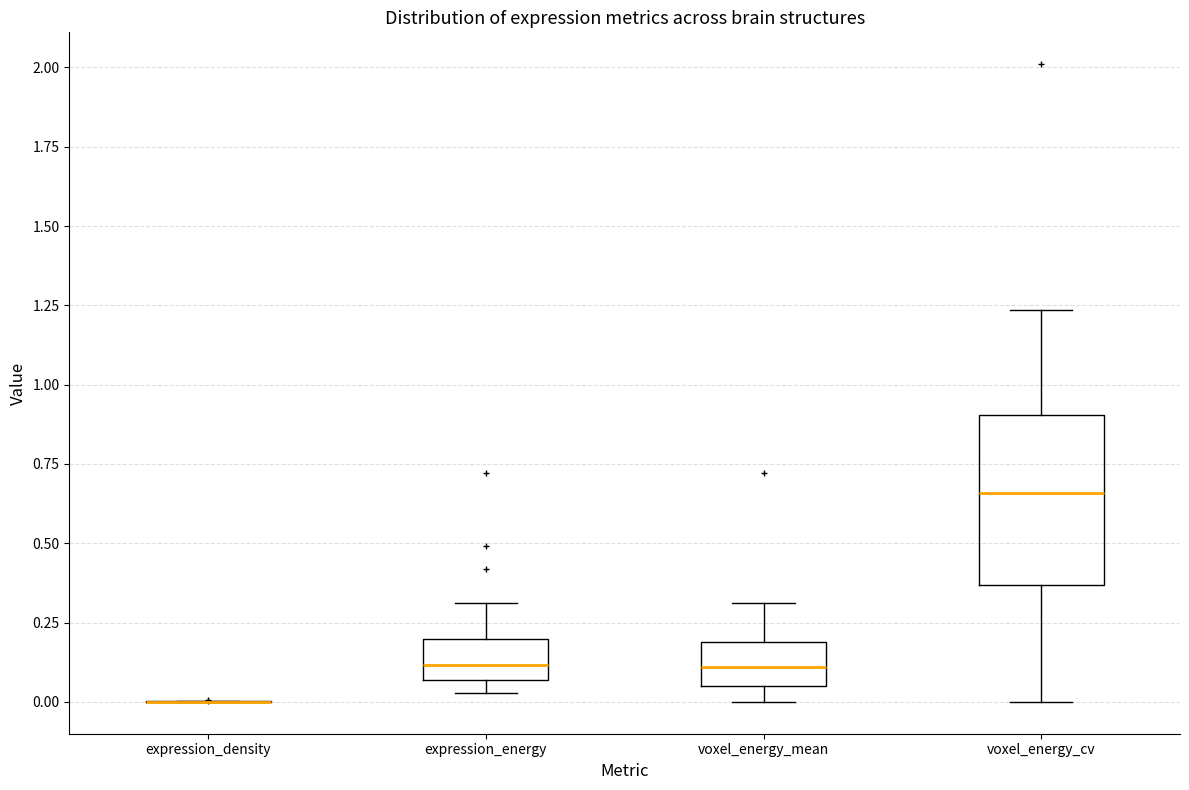

Which box is the tallest, from its lower edge to its upper edge?

voxel_energy_cv